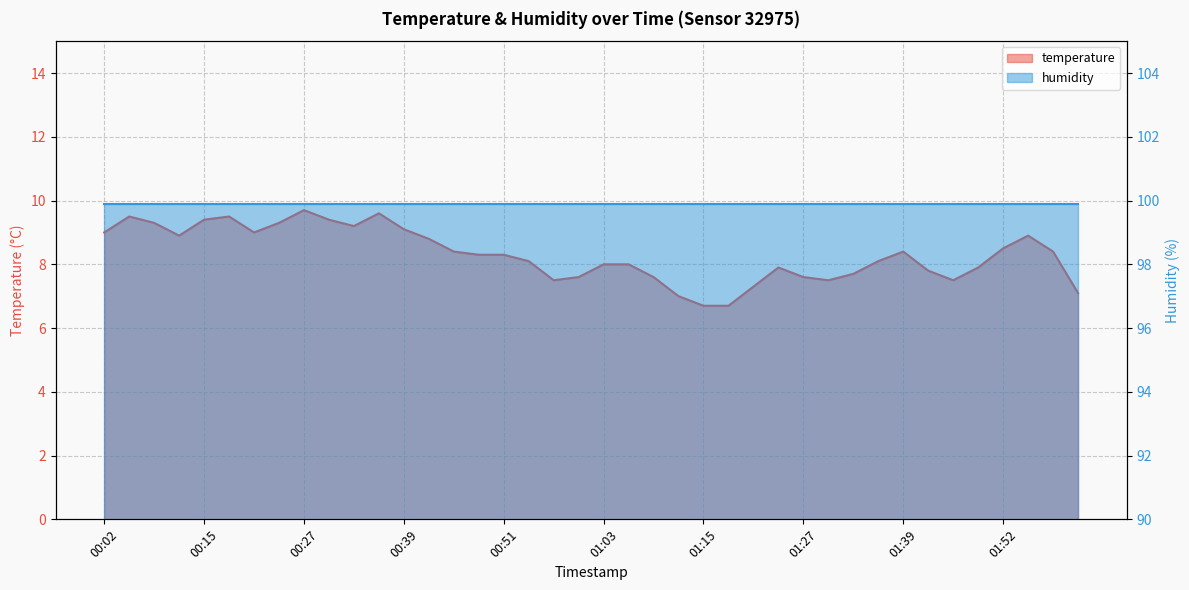

What is the value of the 5th point from the left?

9.4